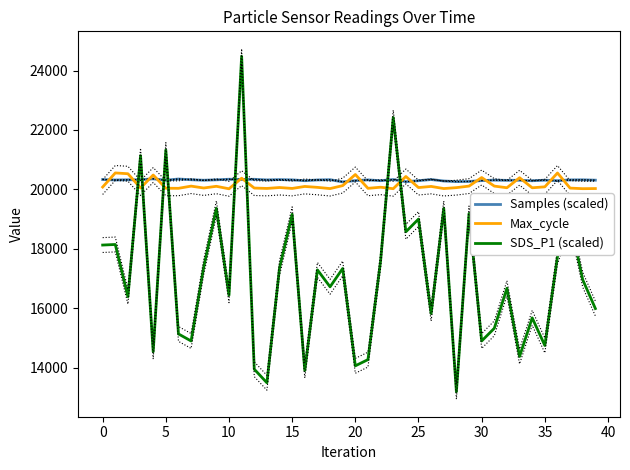

At which label does Samples (scaled) reach its minimum?

19